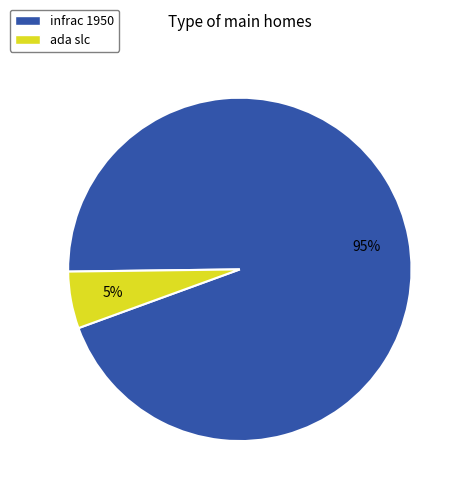

What percentage is the infrac 1950 slice, to the nearest percent?

95%